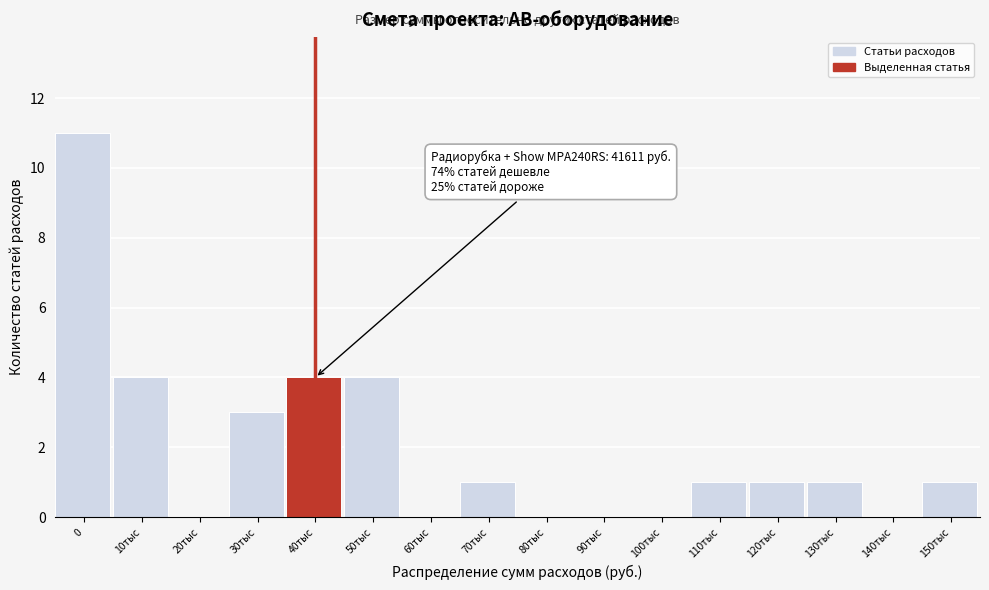

Reading left to right, what are all the values shown in this chart?

0=11	10тыс=4	20тыс=0	30тыс=3	40тыс=4	50тыс=4	60тыс=0	70тыс=1	80тыс=0	90тыс=0	100тыс=0	110тыс=1	120тыс=1	130тыс=1	140тыс=0	150тыс=1